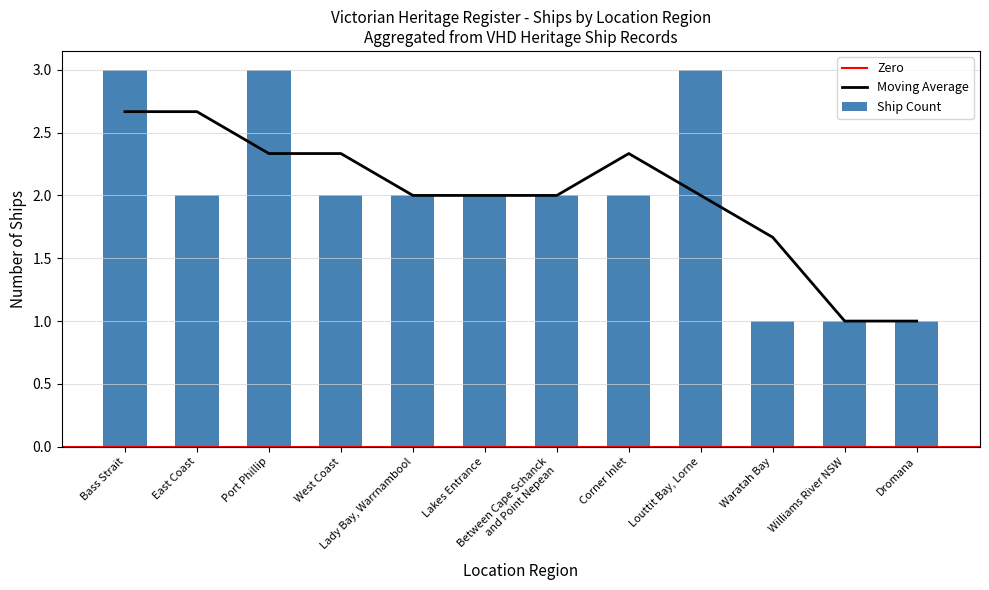

Between Williams River NSW and Lady Bay, Warrnambool, which is larger?

Lady Bay, Warrnambool